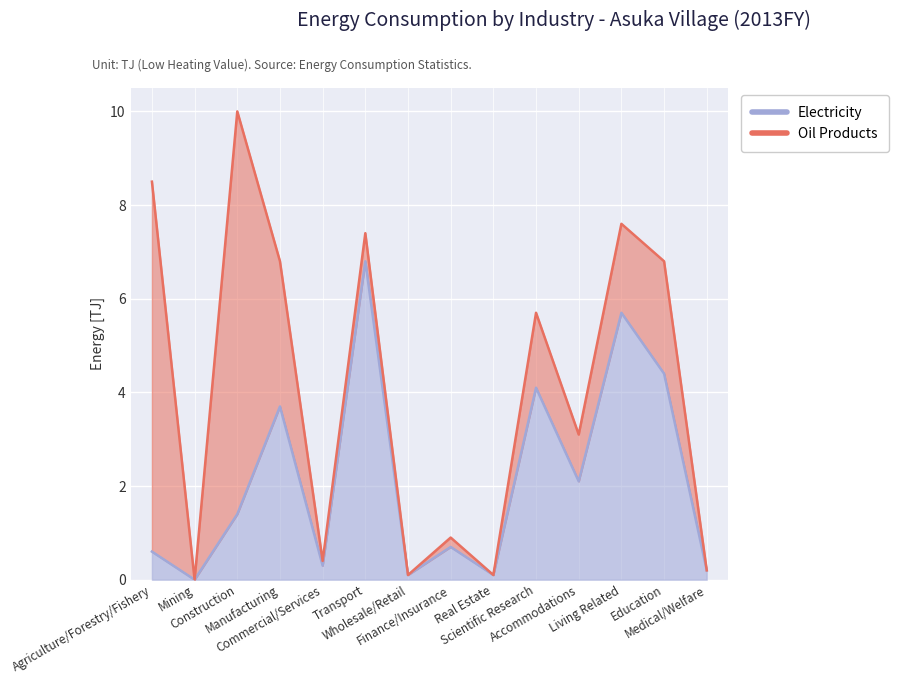

What is the sum of the values at Agriculture/Forestry/Fishery and Finance/Insurance?

1.3